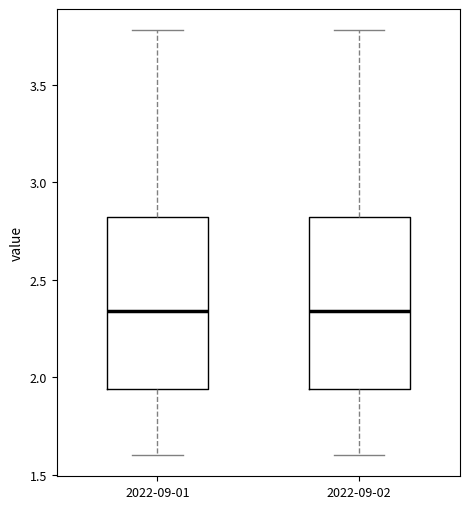

Reading left to right, read every box against the y-axis: the position of its median line, the range the box covers, and the ends of its whiskers. The values are not printed on the chart, so give them approximately, as read against the axis.

2022-09-01: median 2.35, box 1.95 to 2.80, whiskers 1.60 to 3.80
2022-09-02: median 2.35, box 1.95 to 2.80, whiskers 1.60 to 3.80